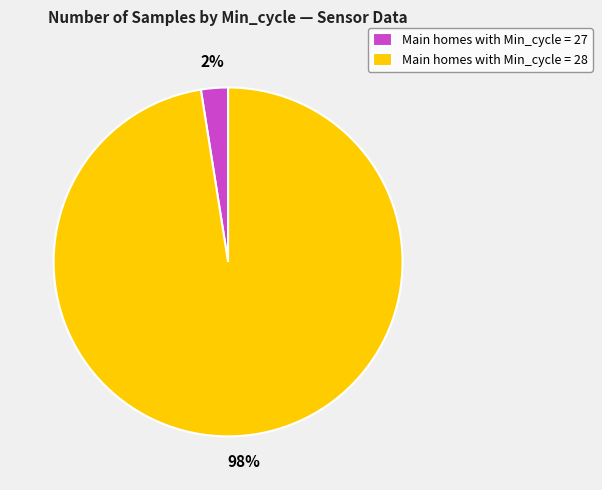

Is Main homes with Min_cycle = 28 the majority of the pie?

Yes